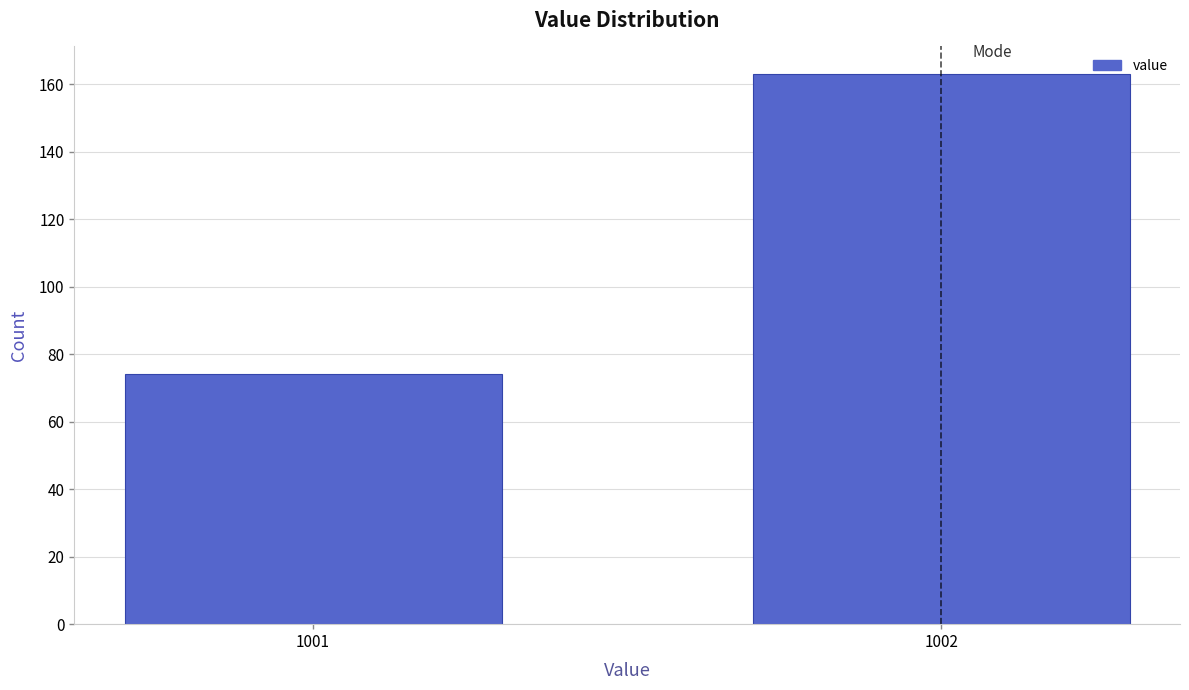

Reading right to left, what are all the values shown in this chart?

1002=163	1001=74